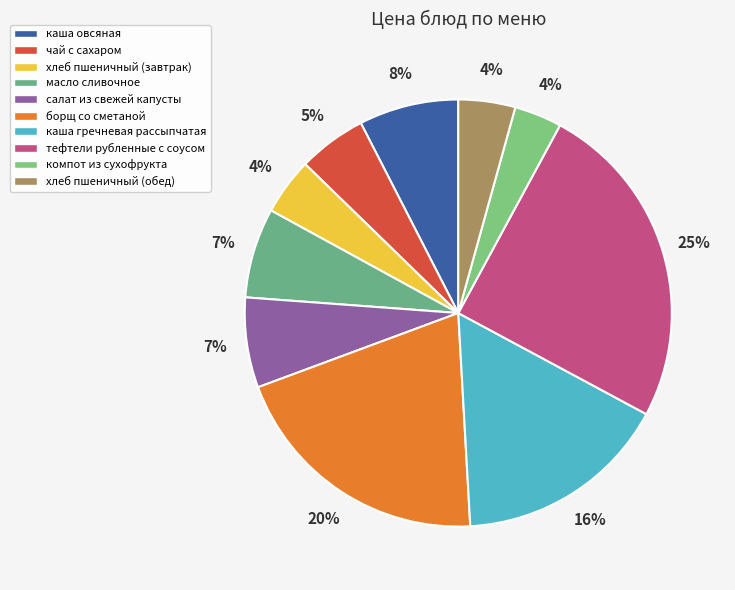

Is there any slice that represents more than half of the pie?

No